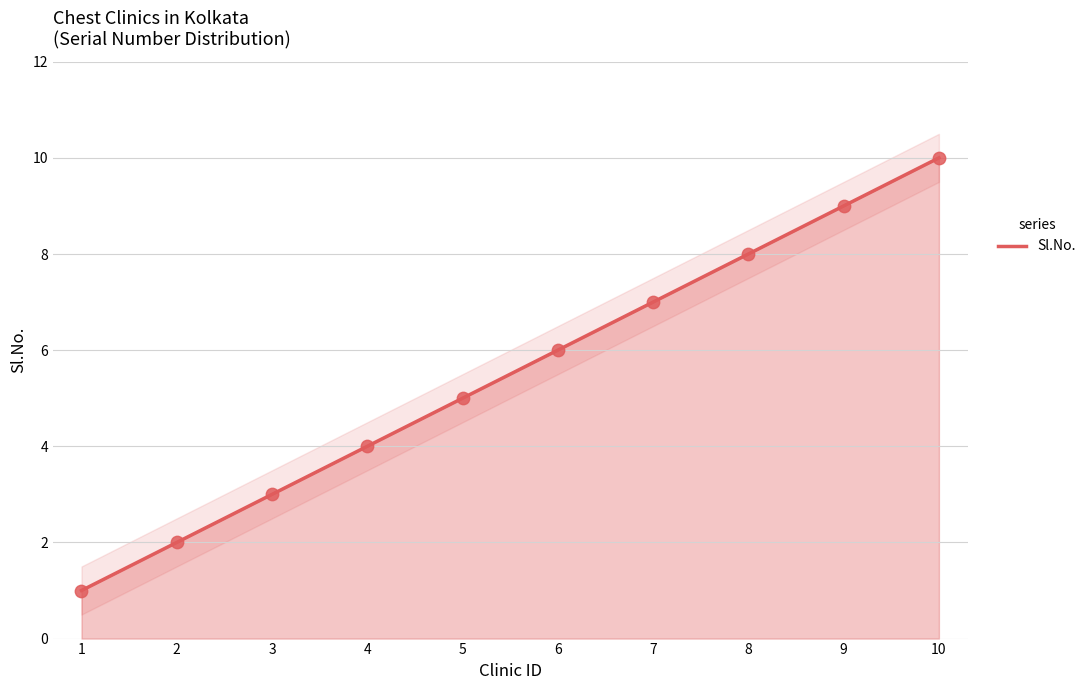

Between 1 and 6, which is larger?

6